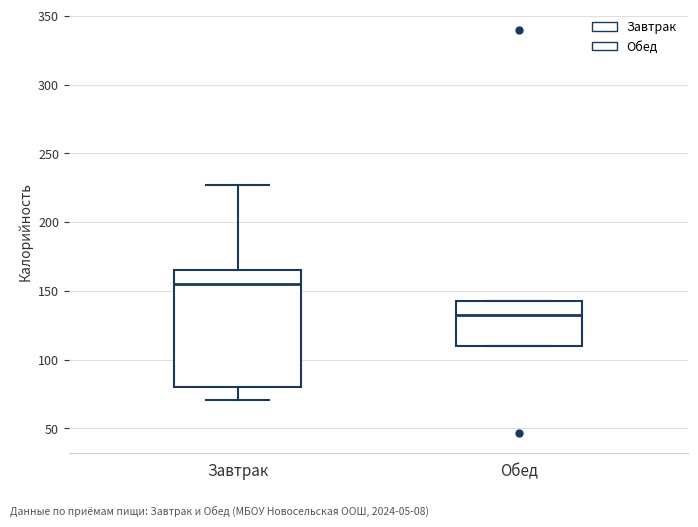

Where does the lower whisker of the box for Завтрак end on the y-axis? The values are not printed on the chart, so give them approximately, as read against the axis.

70